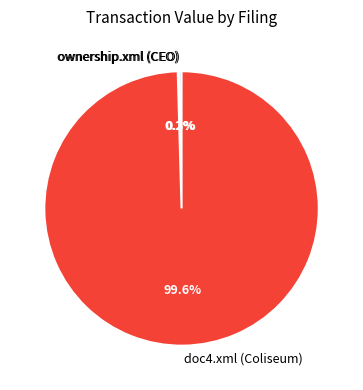

What is the largest slice in the pie chart?

doc4.xml (Coliseum)